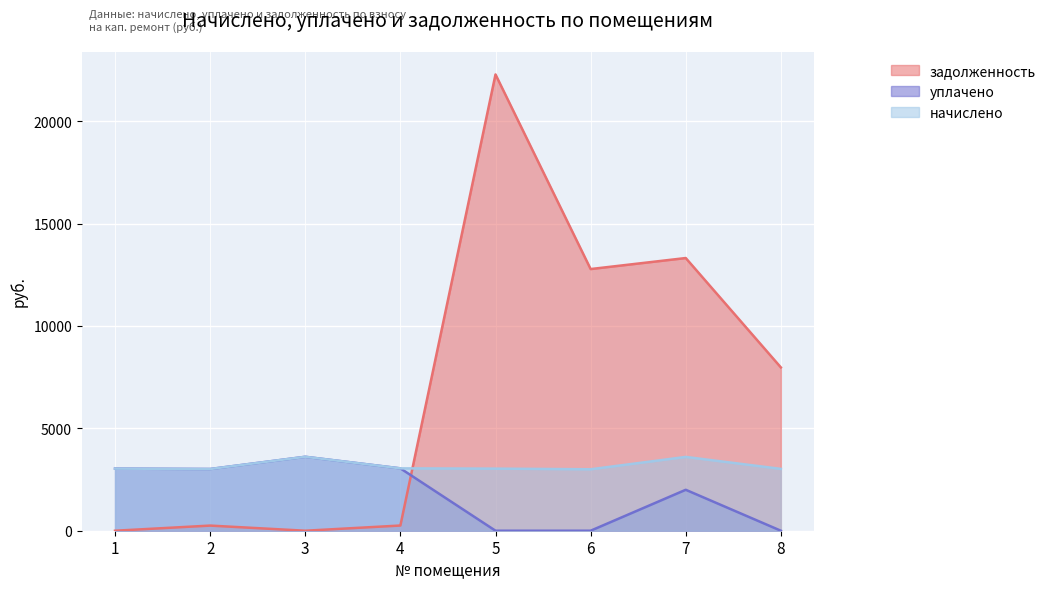

True or false: начислено has a value of 867.5 at 6.

False